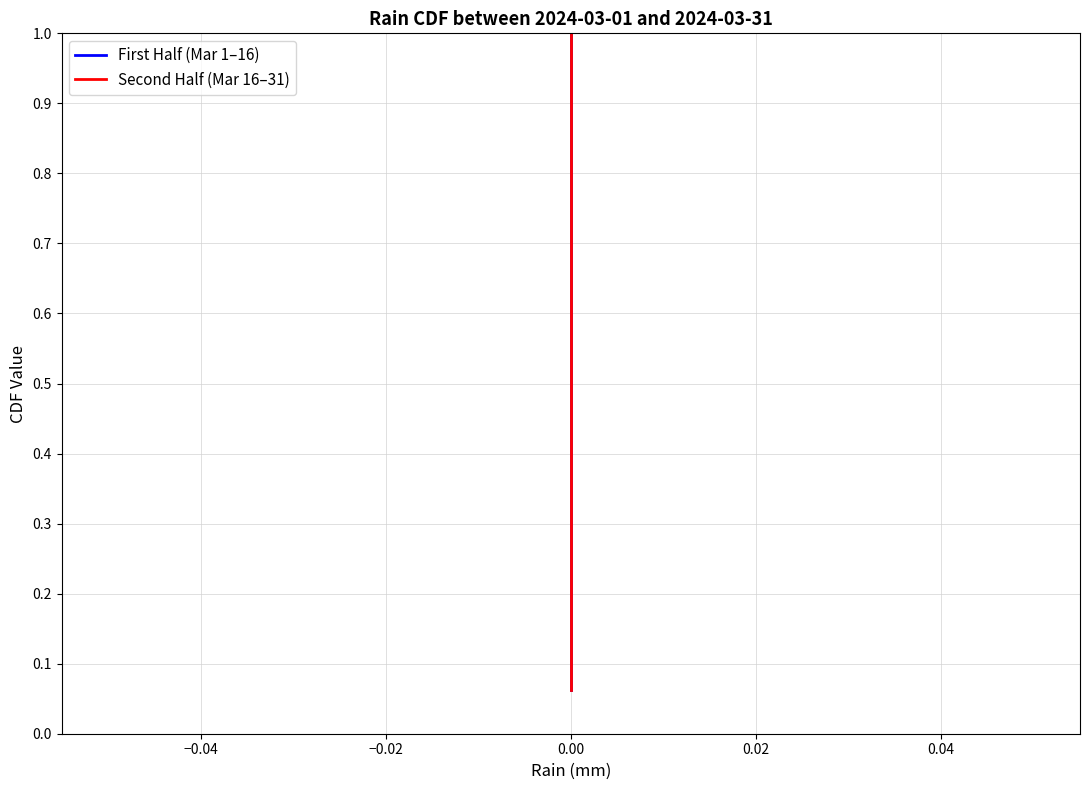

Rank the series at 0.00 from lowest to highest value.

First Half (Mar 1–16), Second Half (Mar 16–31)